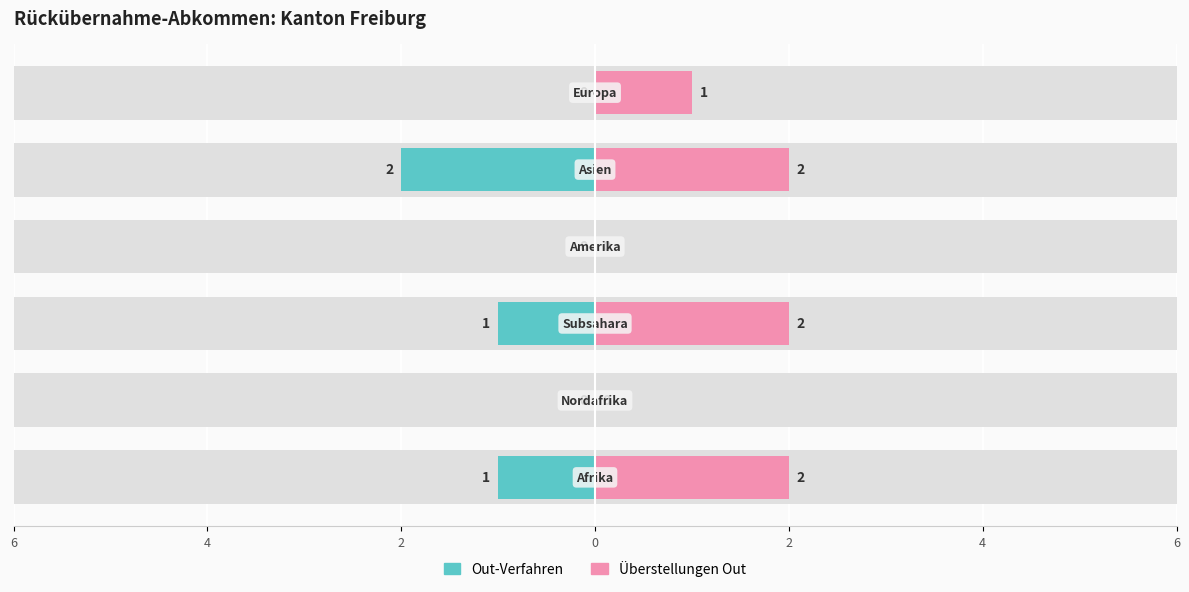

What is the greatest value displayed?

2